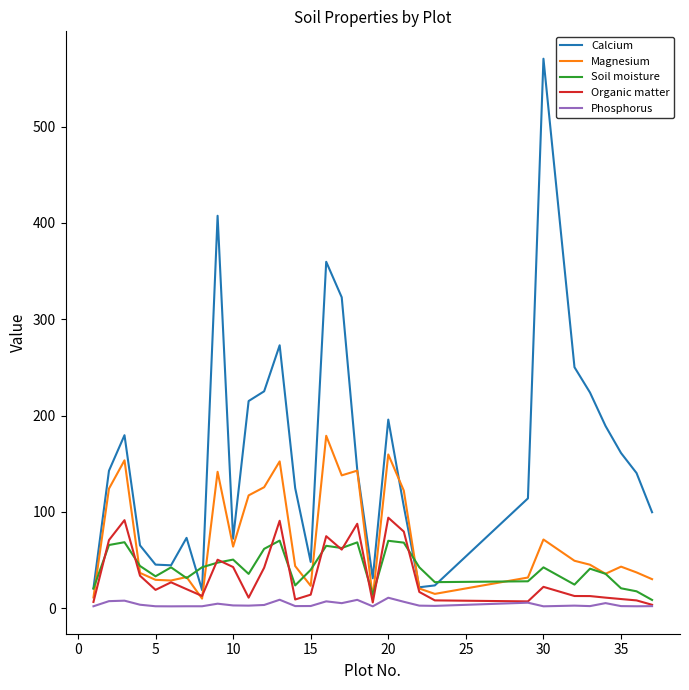

What are all the series names shown in the legend?

Calcium, Magnesium, Soil moisture, Organic matter, Phosphorus